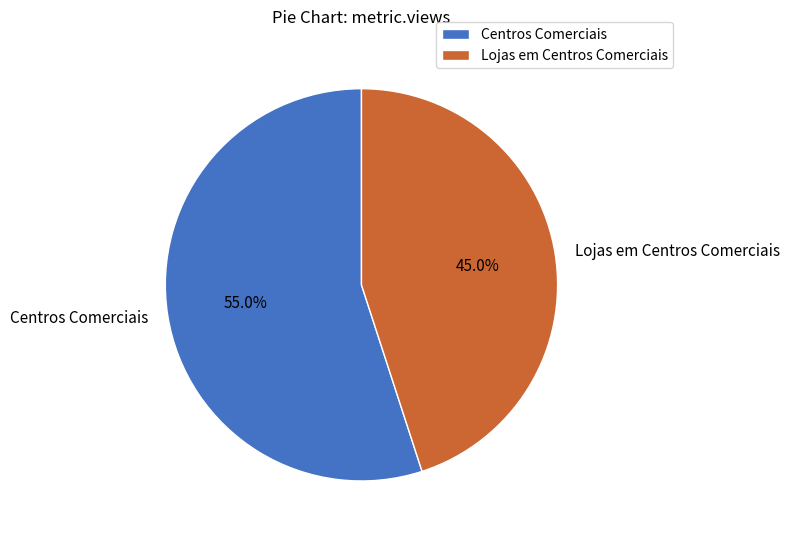

What percentage is NOT represented by Lojas em Centros Comerciais?

55.0%